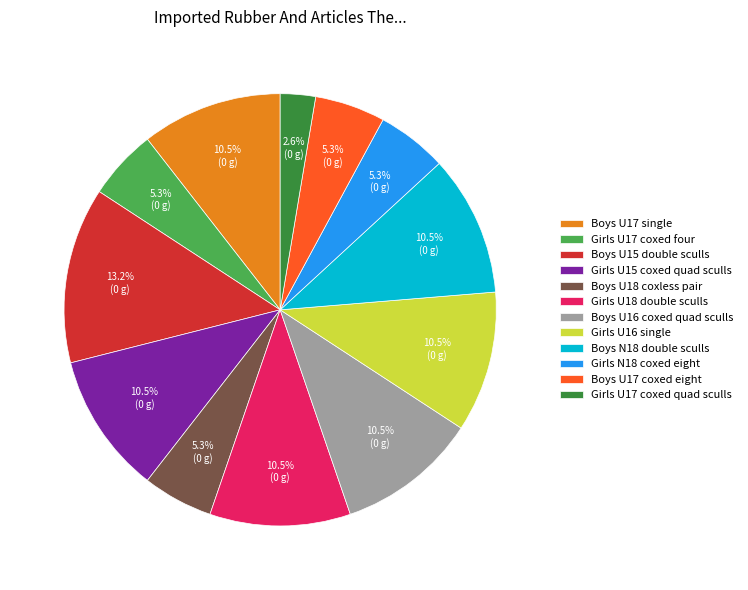

What is the largest slice in the pie chart?

Boys U15 double sculls